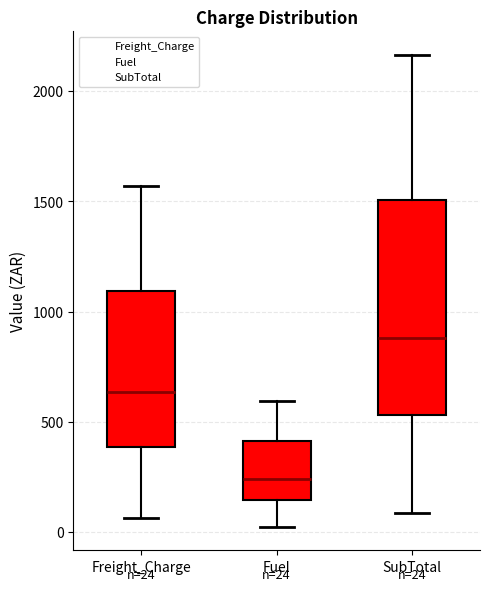

Which box is the tallest, from its lower edge to its upper edge?

SubTotal